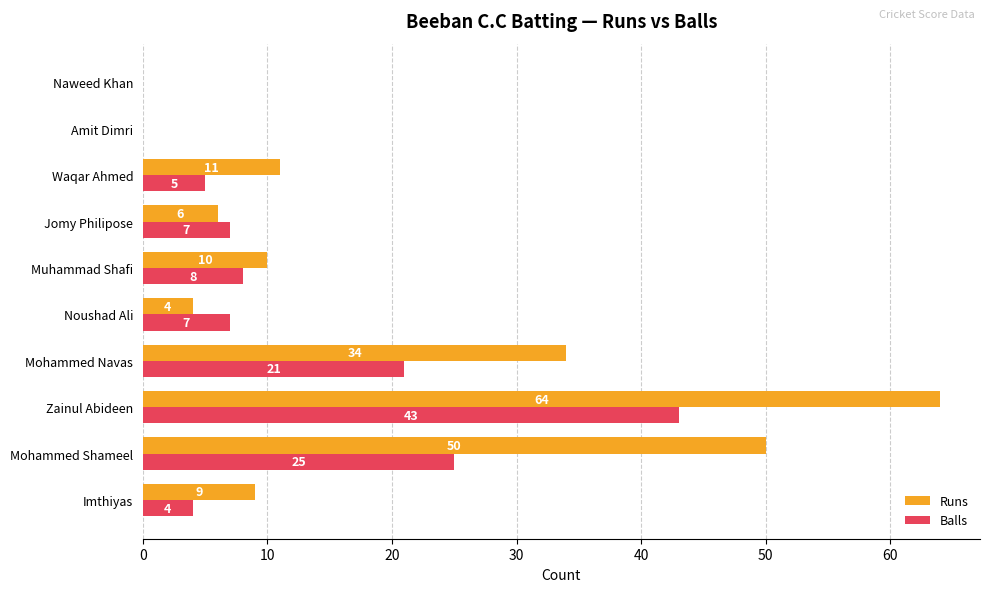

Between Imthiyas and Muhammad Shafi, which series saw the biggest shift?

Balls